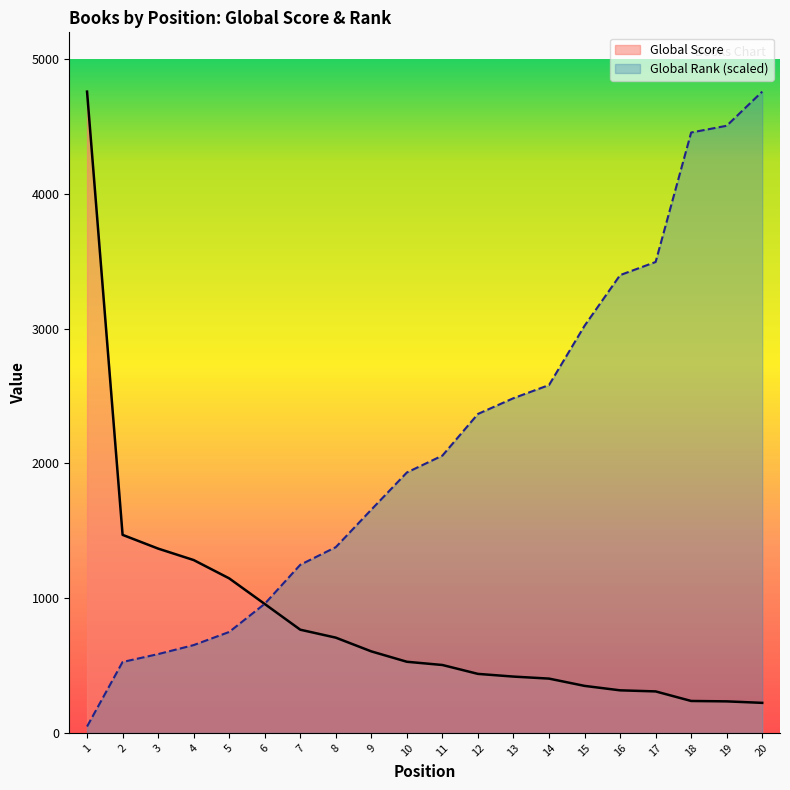

What value does the Global Score series have at 18?

237.0